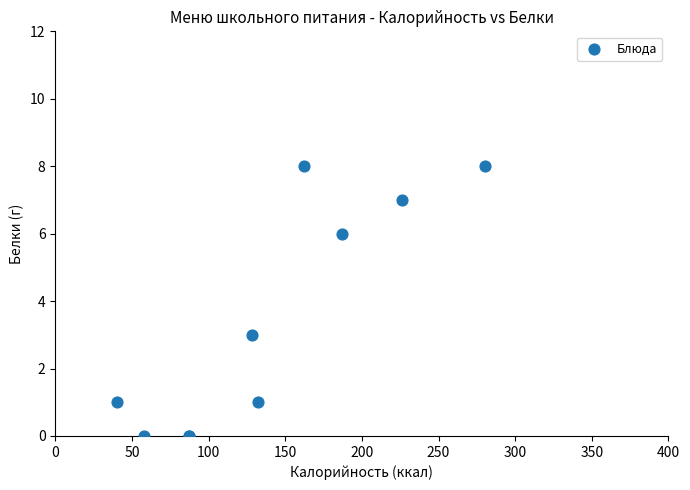

What Y value in the scatter plot is closest to 4?

3